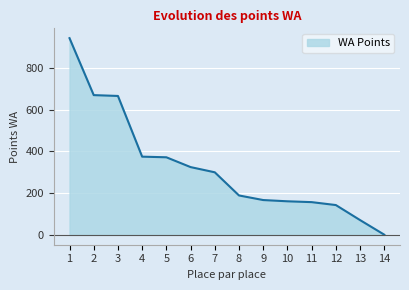

What is the ratio of the value at 6 to the value at 5?

0.9